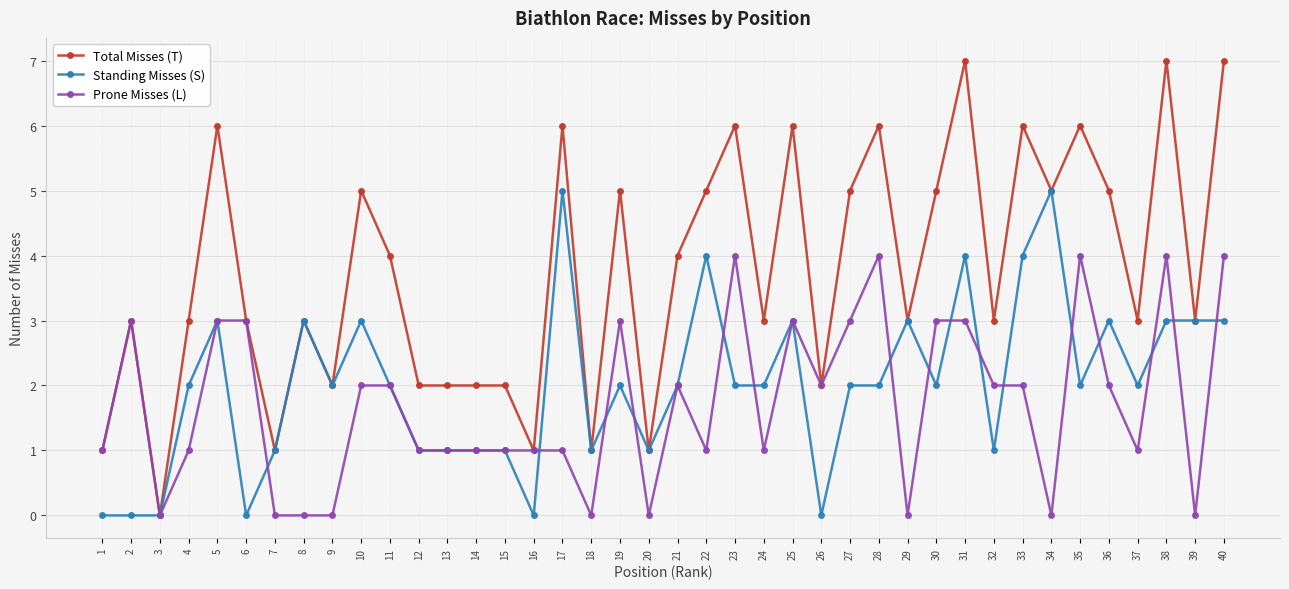

True or false: Standing Misses (S) has more than 0 points higher than both neighbors.

True